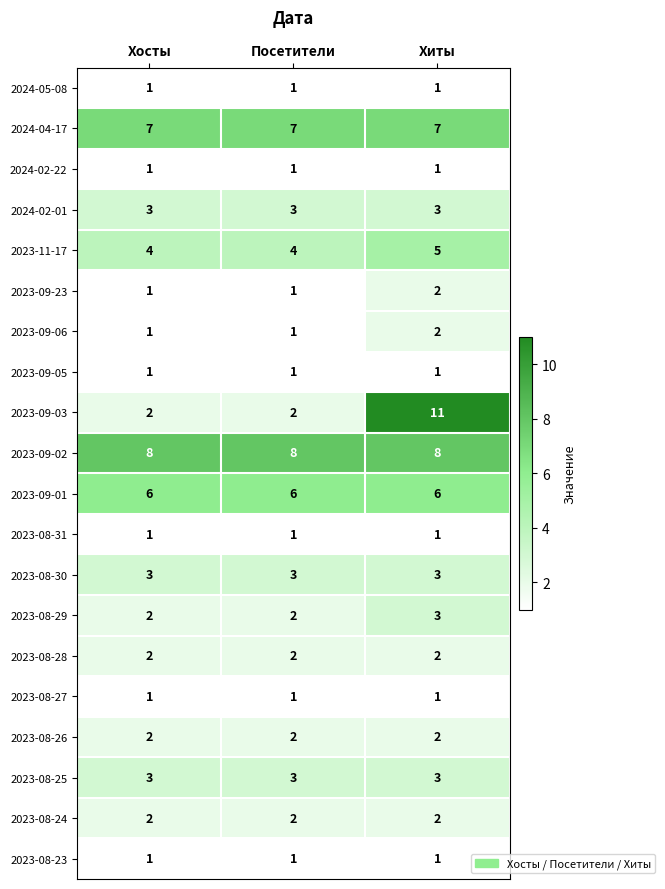

What is the sum of the 2024-02-01 values at Хиты and Хосты?

6